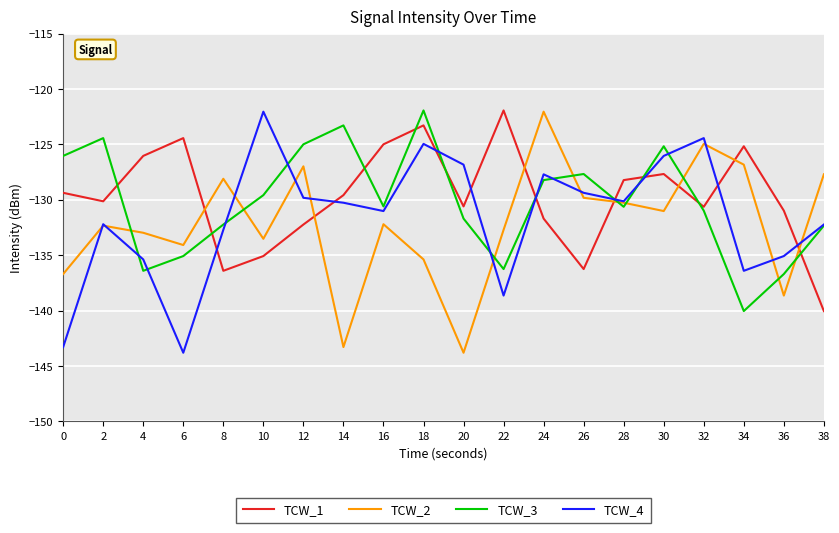

At 34, list the series in order from largest to smallest.

TCW_1, TCW_2, TCW_4, TCW_3